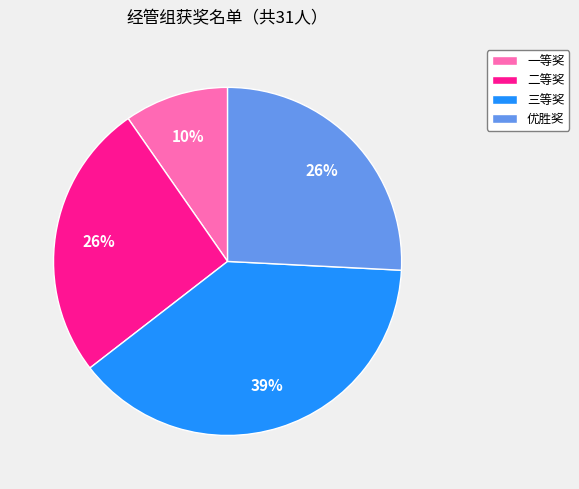

The 三等奖 slice represents 25% of the pie. True or false?

False